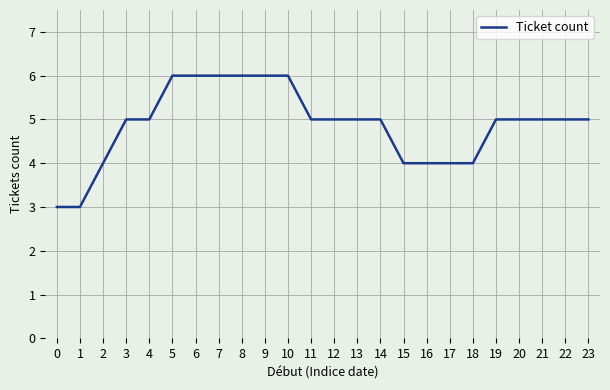

The value at 22 is 5. True or false?

True